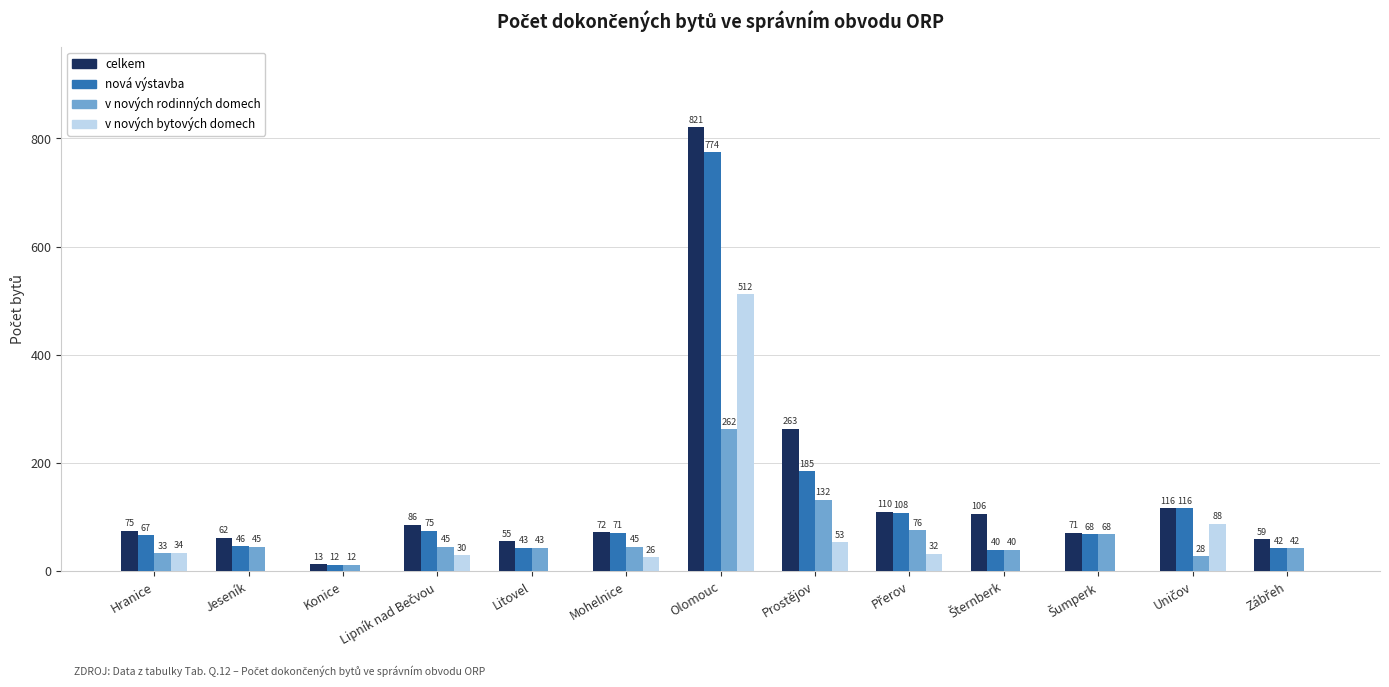

The value of v nových rodinných domech at Hranice is 33. True or false?

True